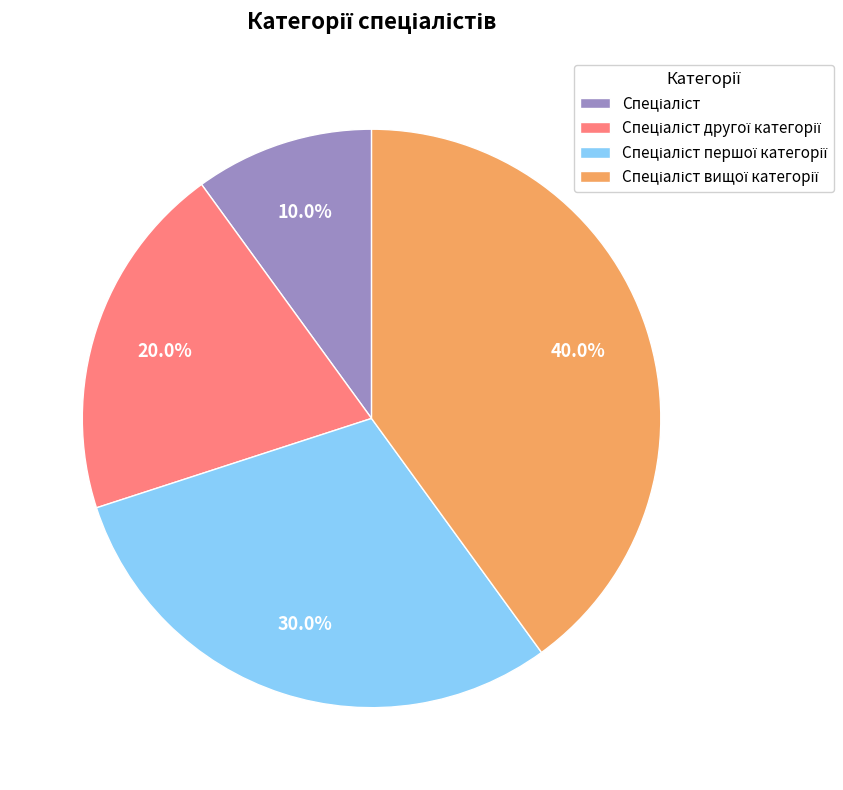

To the nearest percent, what is the average slice percentage?

25%